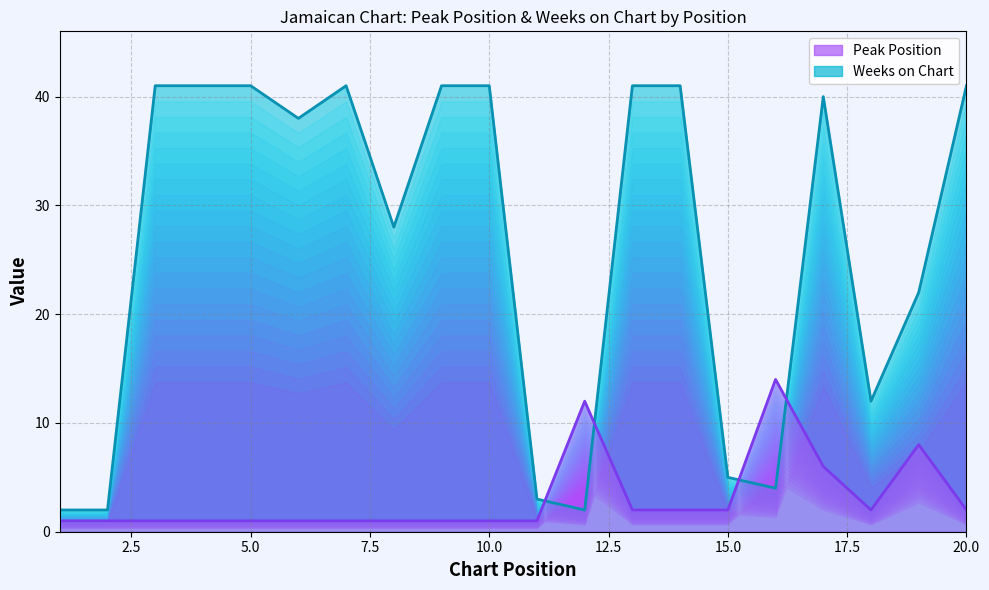

The Weeks on Chart series shows 25 at 4. True or false?

False